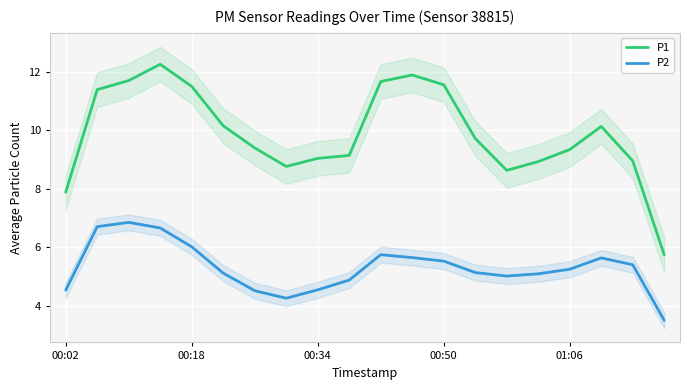

True or false: P2 and P1 intersect in this chart.

False